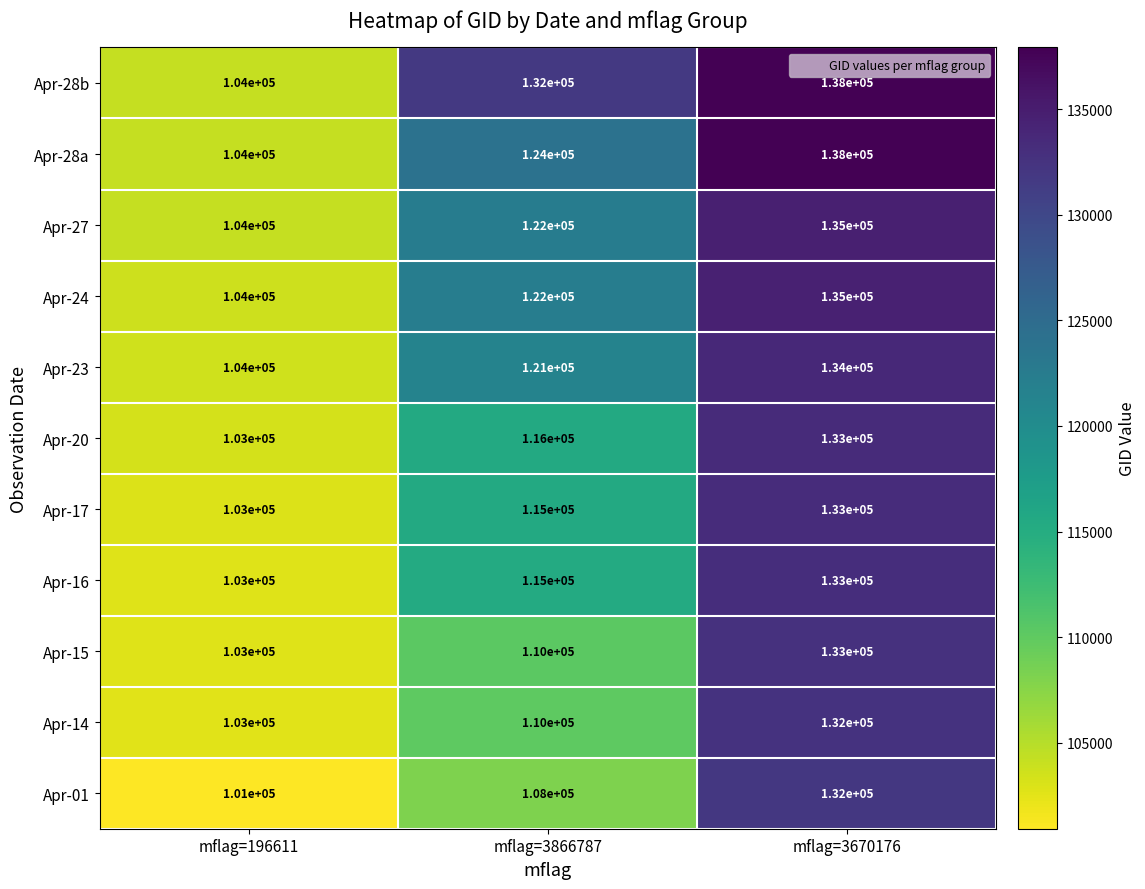

Which series changed the most between mflag=196611 and mflag=3866787?

Apr-28b